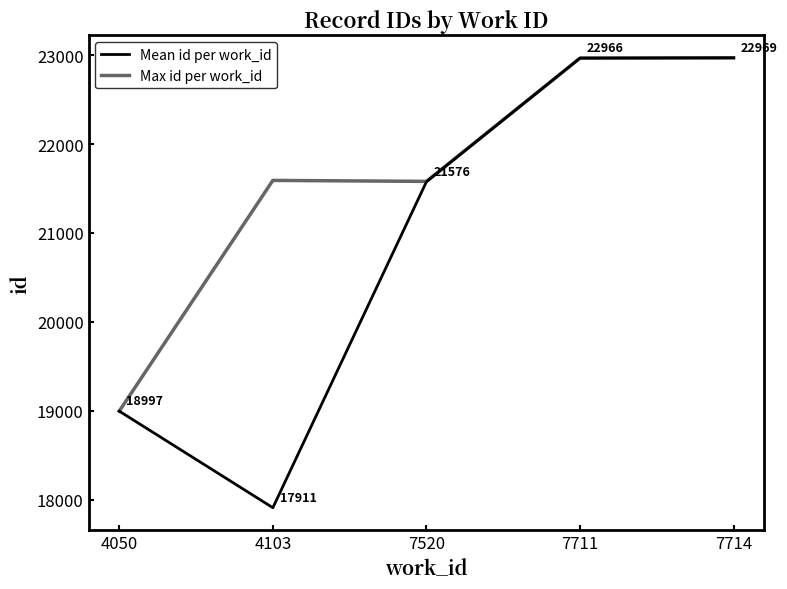

Where does the Max id per work_id series first go above 21591?

7711